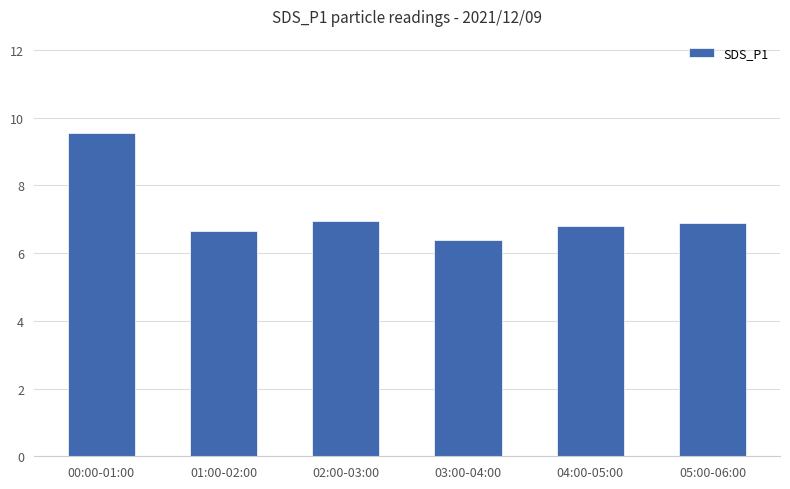

What is the average value?

7.2